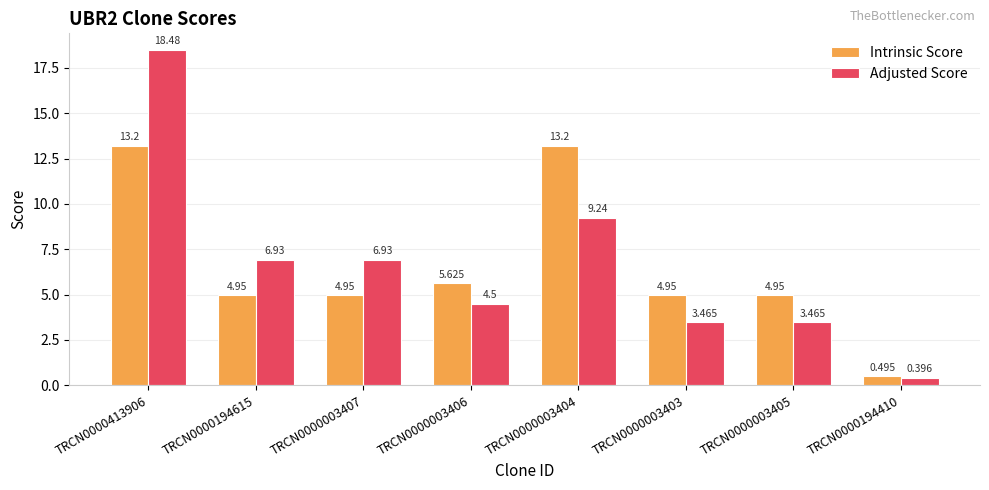

What are all the series names shown in the legend?

Intrinsic Score, Adjusted Score